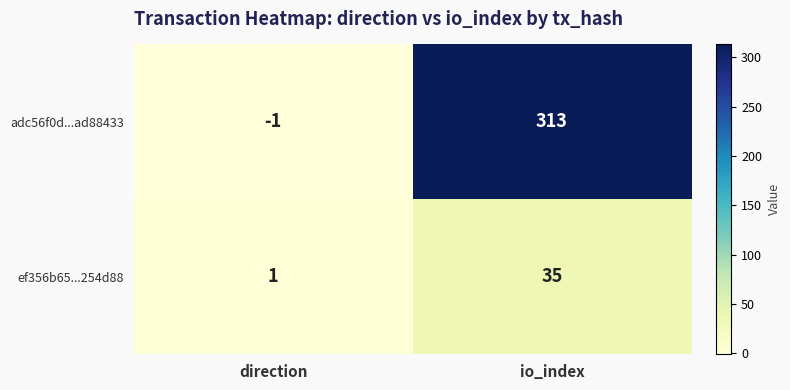

Which label corresponds to the largest value in the chart?

io_index